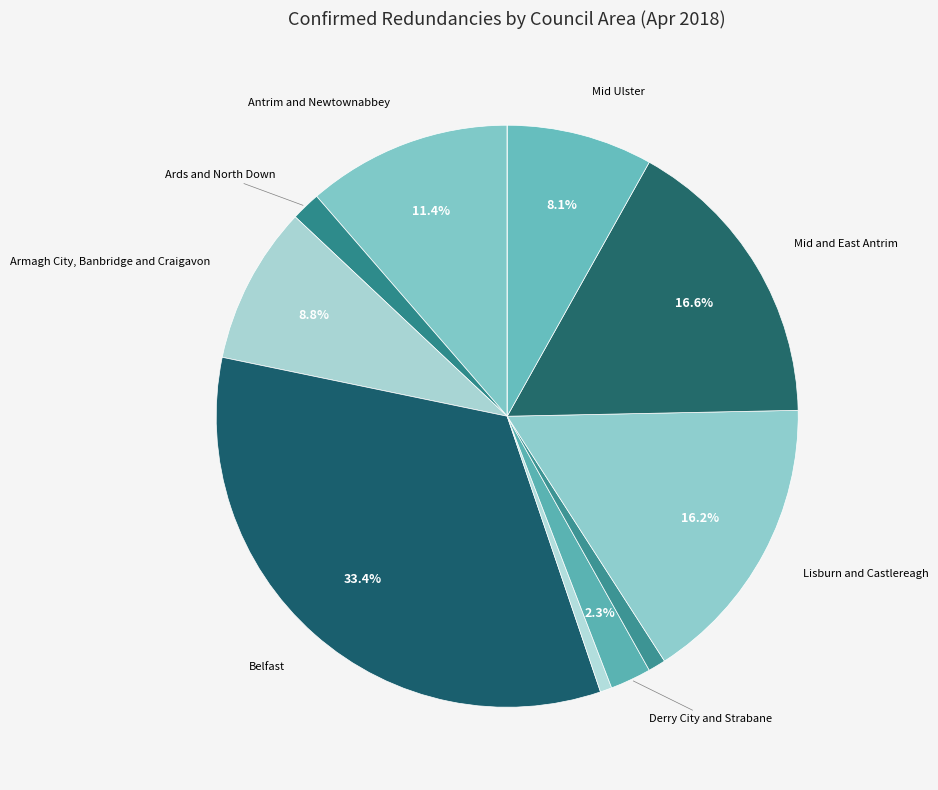

Is there any slice that represents more than half of the pie?

No